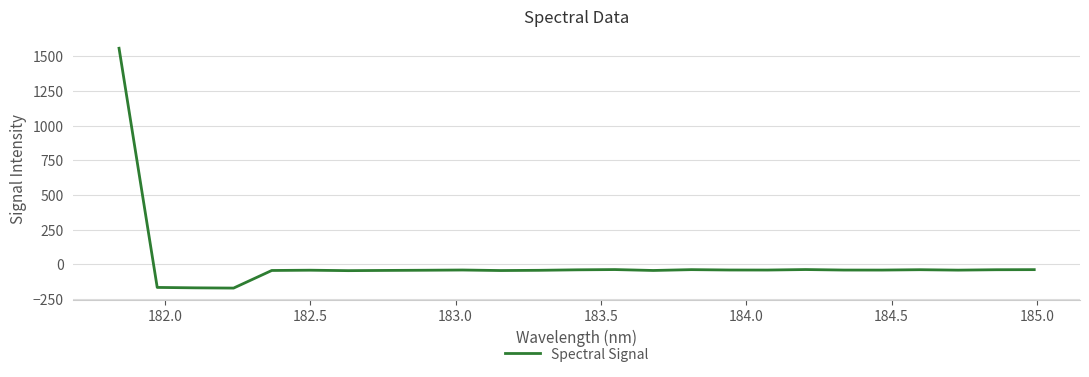

What is the greatest value displayed?

1557.9